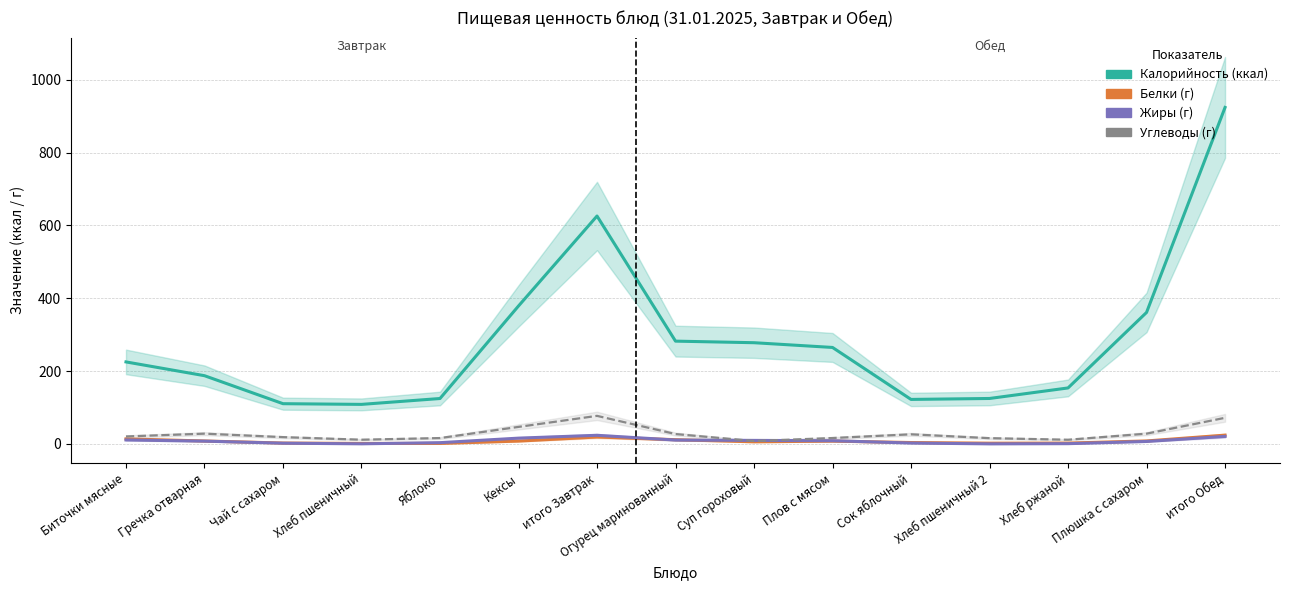

Is the value of Углеводы at Биточки мясные greater than the value of Белки at Огурец маринованный?

Yes